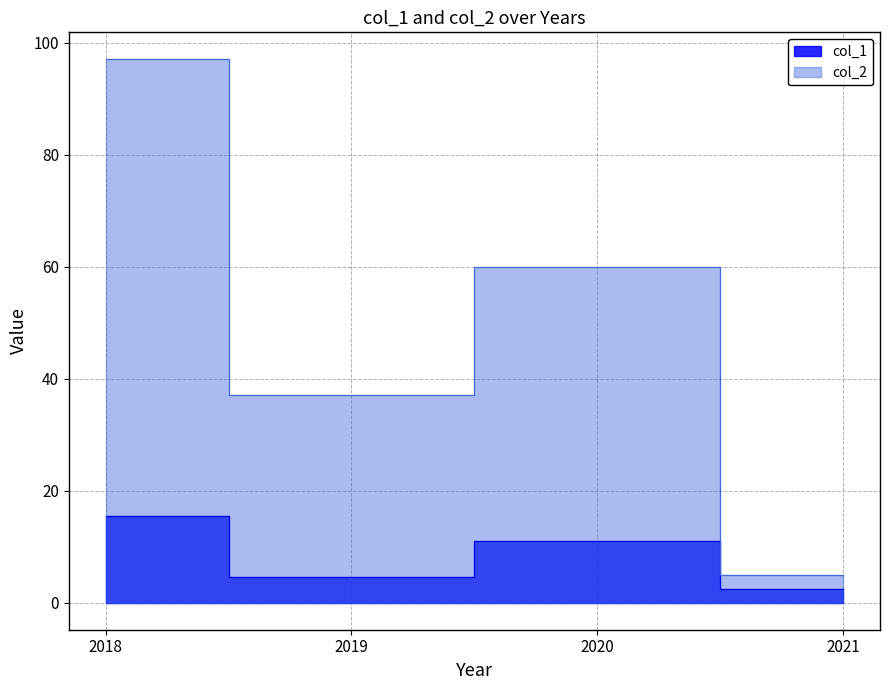

What is the difference between the maximum and minimum values in the col_2 series?

92.0